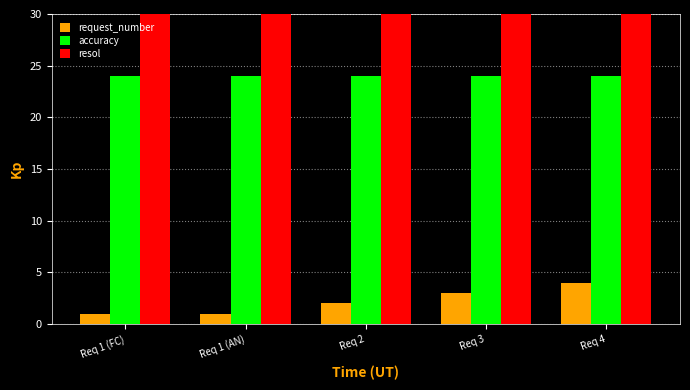

What position from the right is Req 2?

3